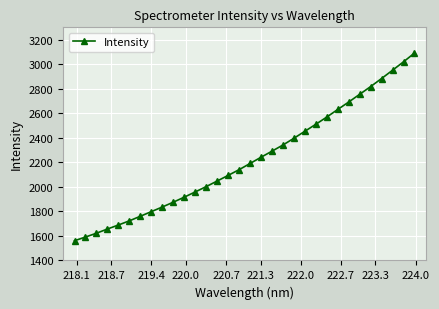

How many values are below 2190?

16